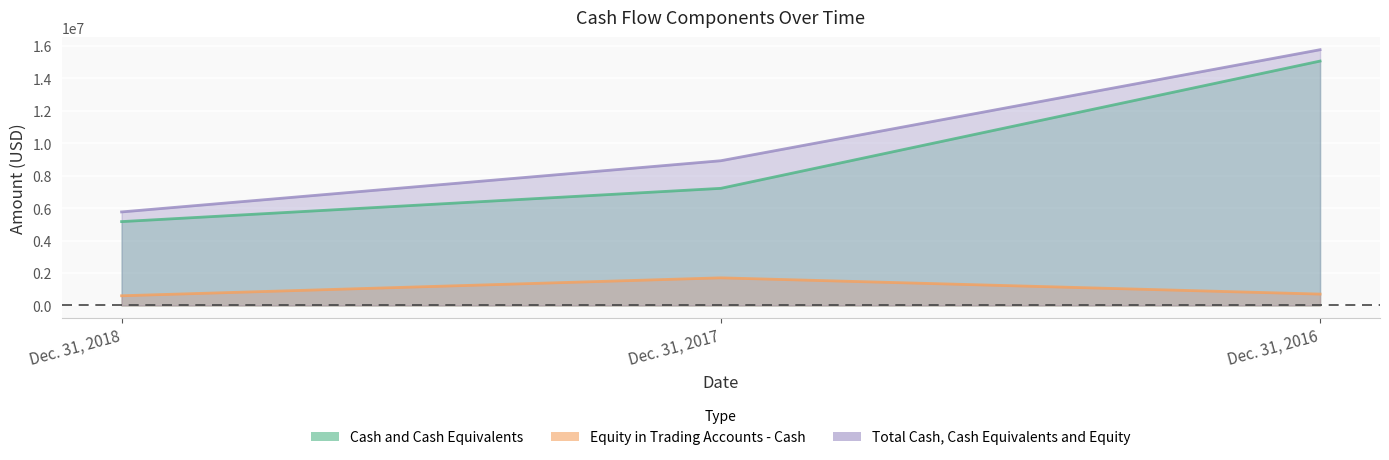

What is the difference between the maximum and second lowest values in the Cash and Cash Equivalents (line) series?

7843417